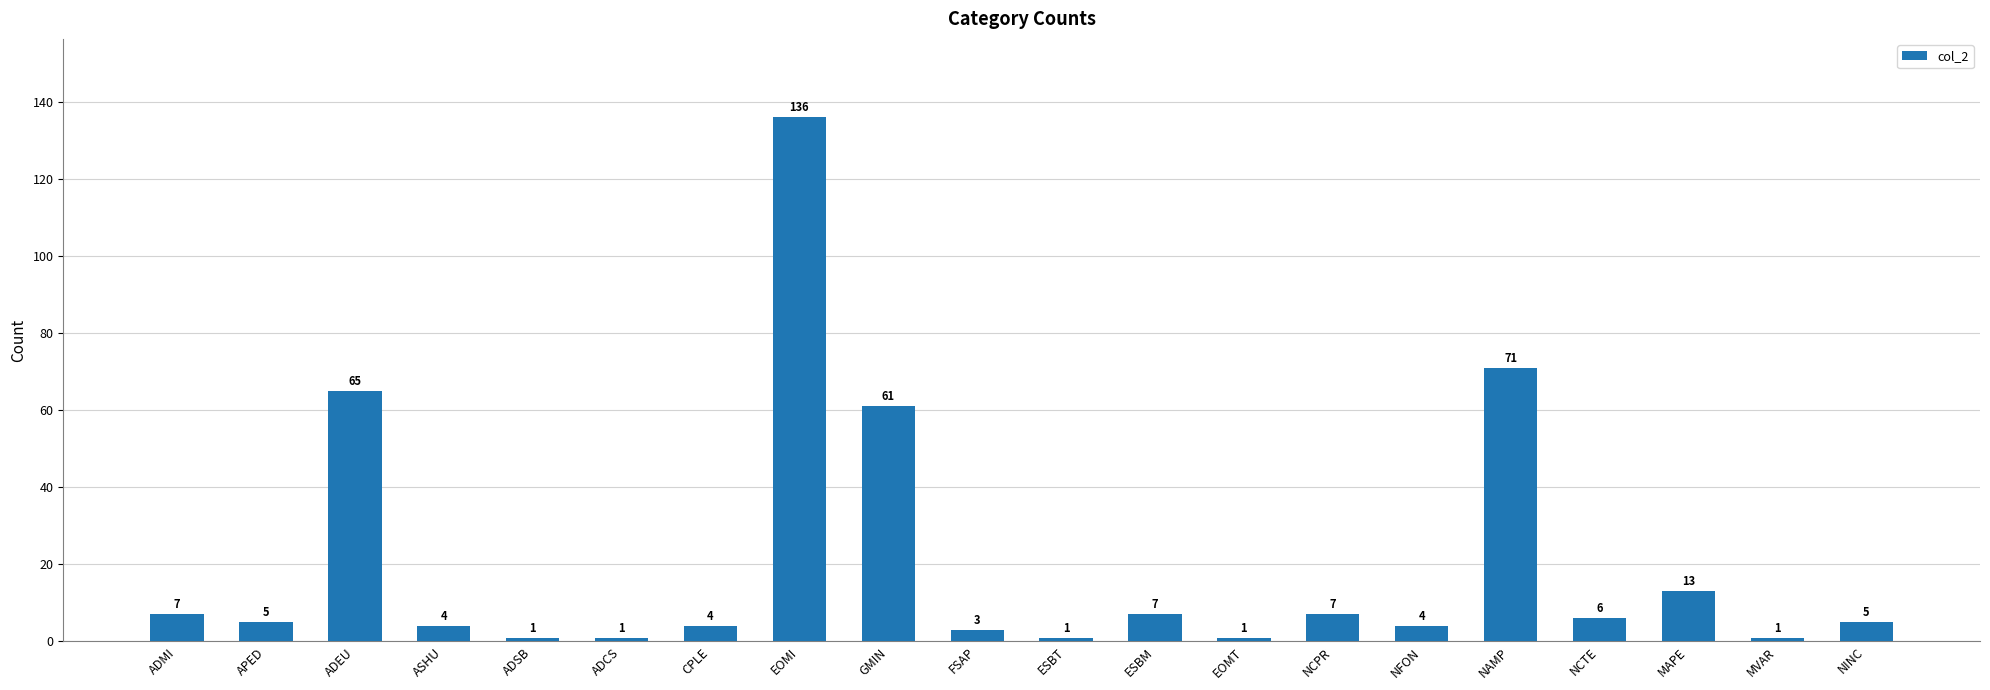

How many values are below 5?

9